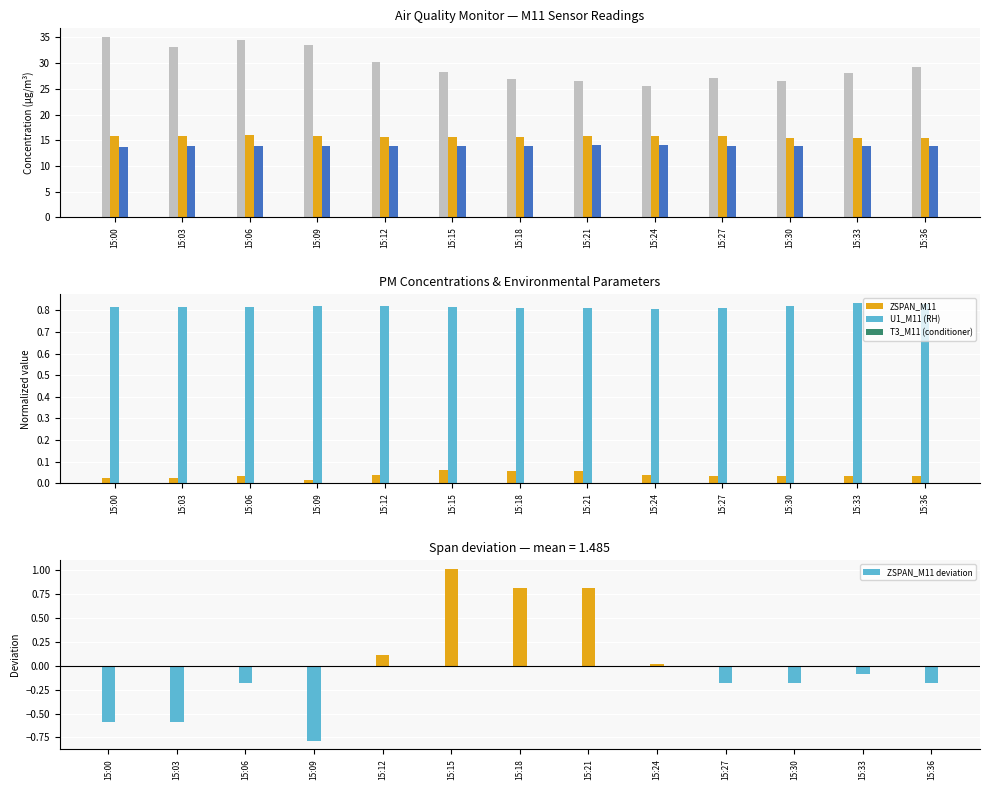

The value of U1_M11 (RH) at 15:09 is 0.3. True or false?

False